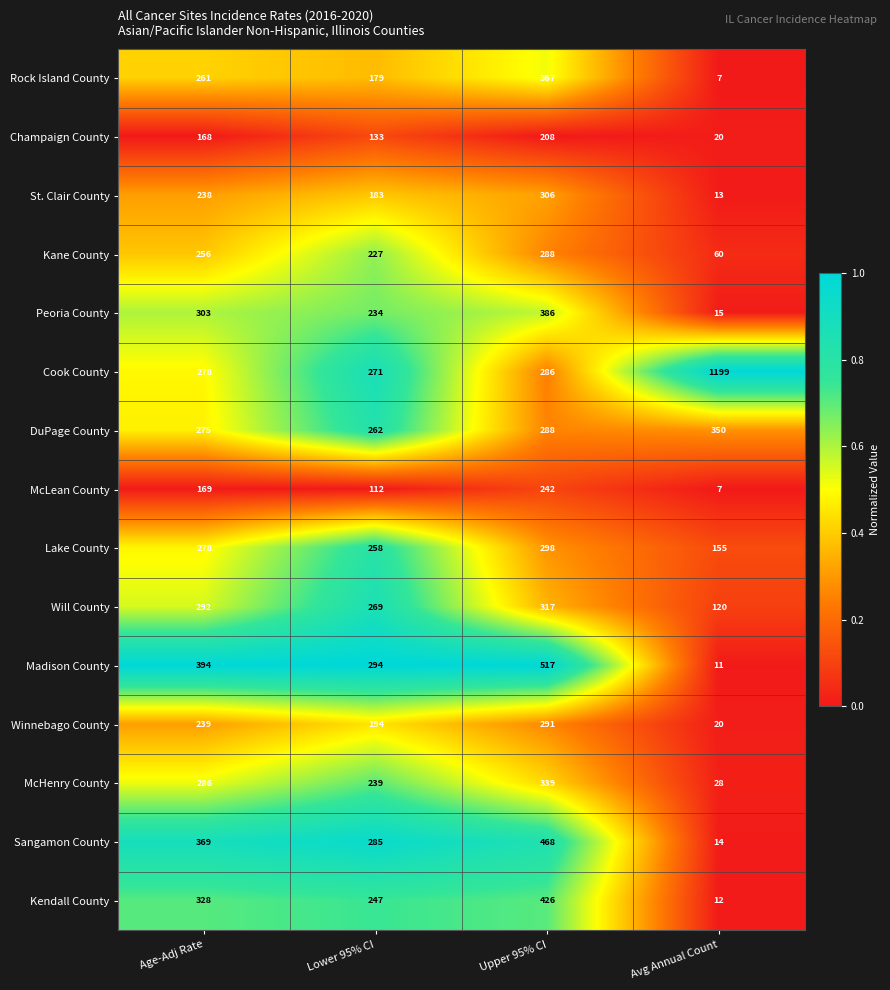

What is the difference between the maximum and minimum values in the Lake County series?

143